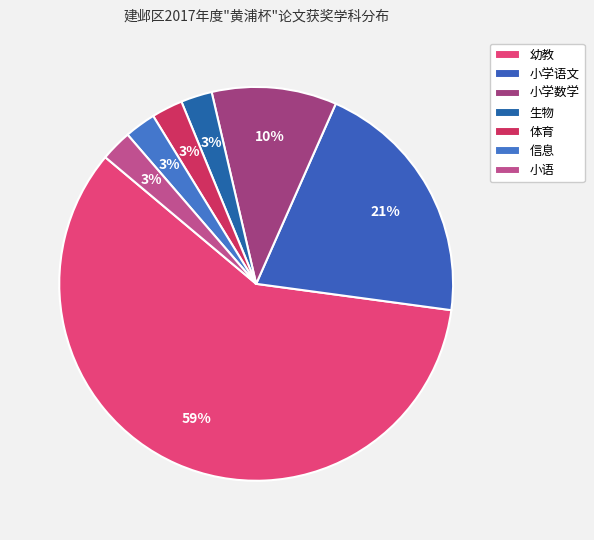

The 小学数学 slice represents 3% of the pie. True or false?

False